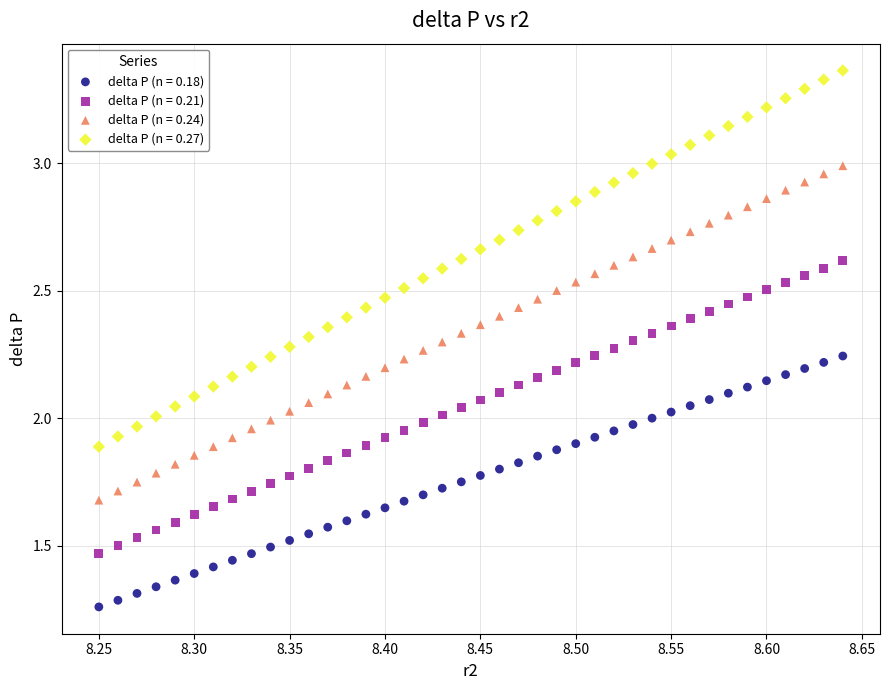

What is the X range (max minus min) for the scatter plot?

0.4